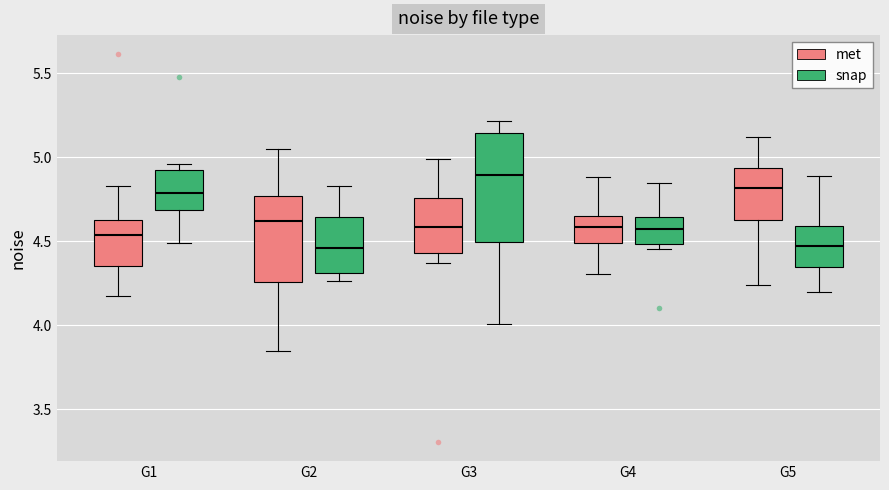

Comparing the boxes themselves (not the whiskers), which one is the tallest?

G3 (snap)